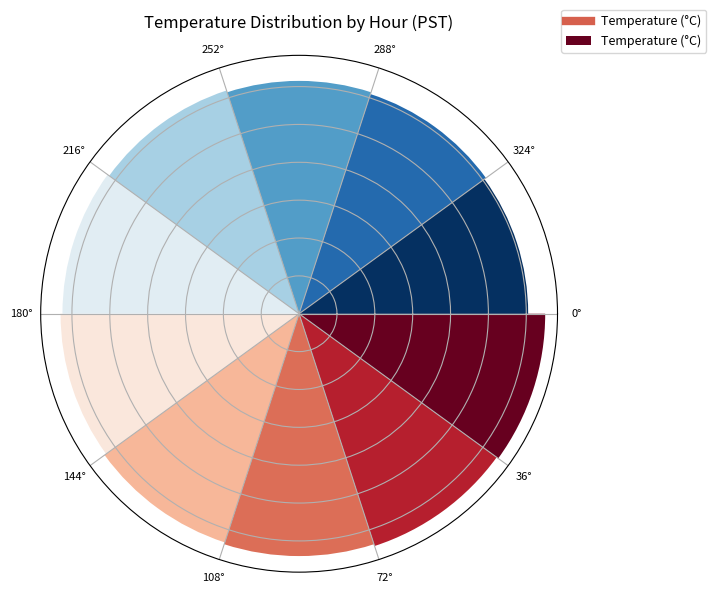

Rank the categories by value from lowest to highest.

324°, 288°, 252°, 216°, 180°, 144°, 108°, 72°, 36°, 0°